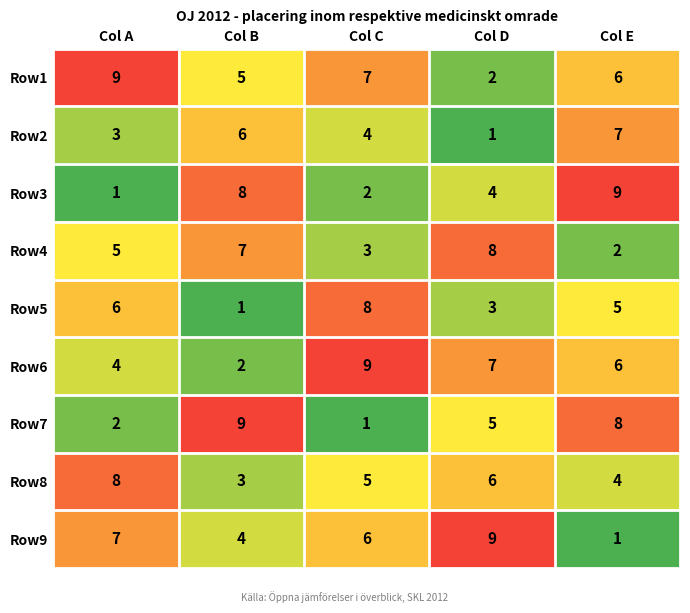

Where is Row2 nearest to the value 4?

Col C